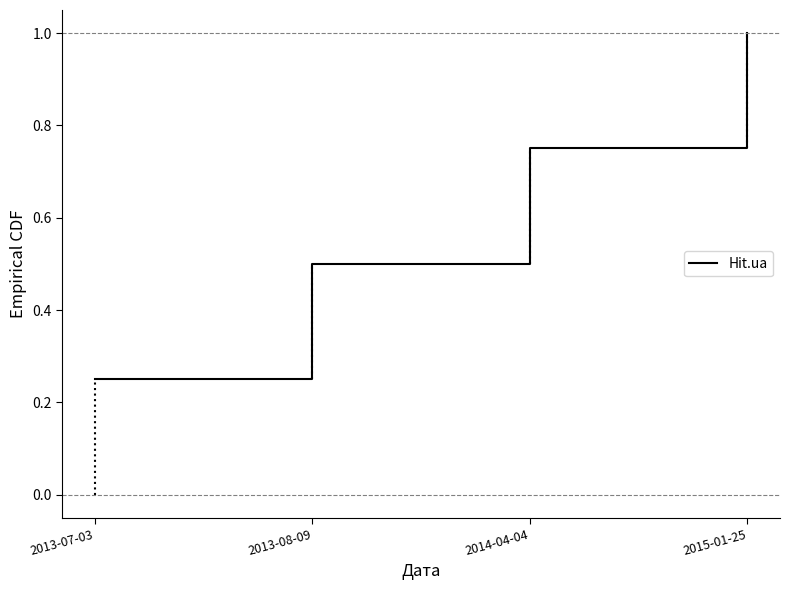

Count the values in the range 0 to 1.

4